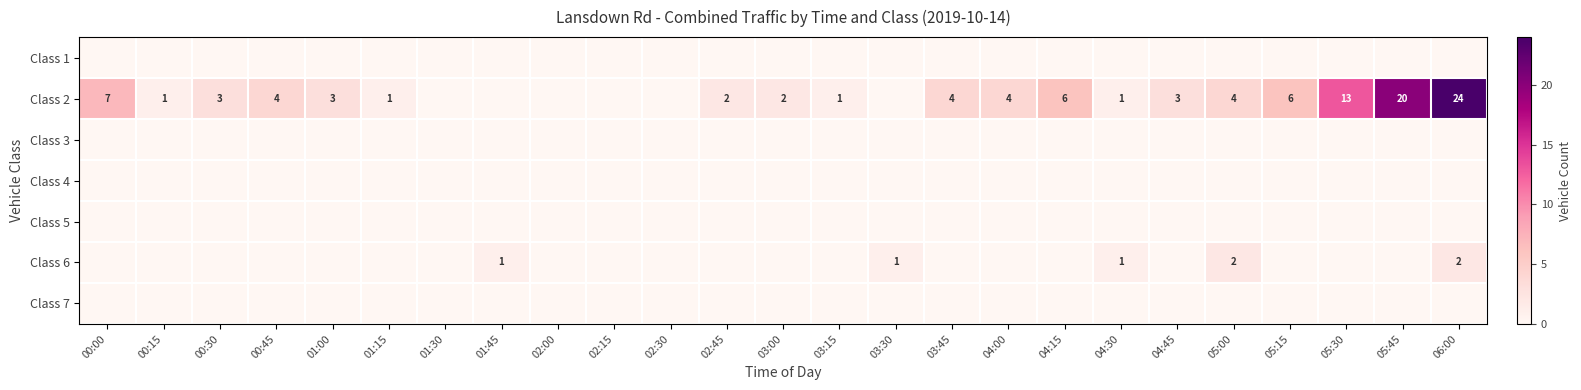

At which category is the sum across all series the highest?

06:00